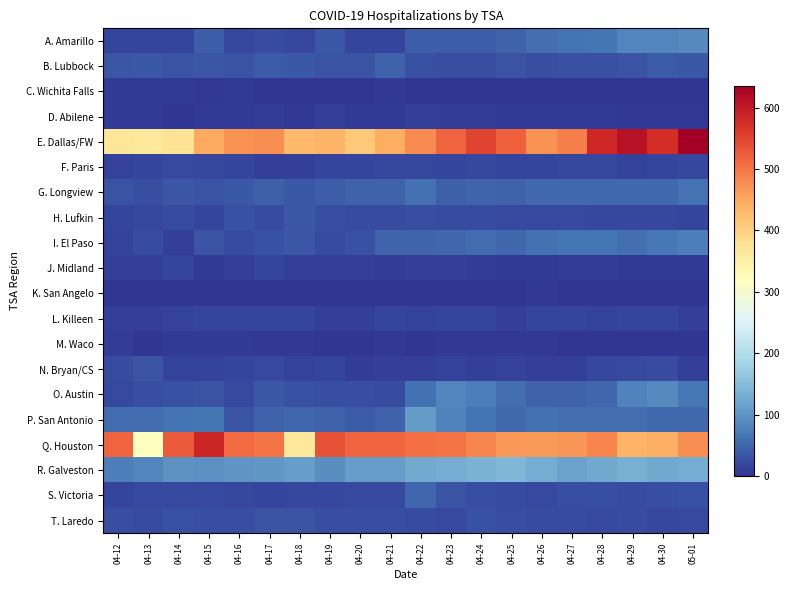

Reading left to right, what are all the values shown in this chart?

A. Amarillo: 04-12=17	04-13=17	04-14=17	04-15=40	04-16=18	04-17=24	04-18=18	04-19=35	04-20=17	04-21=17	04-22=41	04-23=41	04-24=40	04-25=46	04-26=59	04-27=64	04-28=67	04-29=82	04-30=84	05-01=87
B. Lubbock: 04-12=34	04-13=35	04-14=31	04-15=34	04-16=32	04-17=38	04-18=35	04-19=32	04-20=32	04-21=46	04-22=28	04-23=25	04-24=27	04-25=32	04-26=26	04-27=29	04-28=29	04-29=31	04-30=38	05-01=36
C. Wichita Falls: 04-12=5	04-13=5	04-14=6	04-15=4	04-16=5	04-17=0	04-18=0	04-19=0	04-20=2	04-21=4	04-22=1	04-23=1	04-24=1	04-25=1	04-26=1	04-27=0	04-28=0	04-29=0	04-30=0	05-01=0
D. Abilene: 04-12=6	04-13=7	04-14=2	04-15=6	04-16=5	04-17=8	04-18=3	04-19=10	04-20=6	04-21=7	04-22=11	04-23=9	04-24=9	04-25=6	04-26=6	04-27=7	04-28=6	04-29=4	04-30=4	05-01=4
E. Dallas/FW: 04-12=369	04-13=365	04-14=373	04-15=449	04-16=470	04-17=476	04-18=428	04-19=435	04-20=410	04-21=443	04-22=477	04-23=517	04-24=550	04-25=521	04-26=472	04-27=491	04-28=583	04-29=611	04-30=576	05-01=636
F. Paris: 04-12=14	04-13=16	04-14=21	04-15=18	04-16=15	04-17=12	04-18=12	04-19=17	04-20=16	04-21=19	04-22=19	04-23=17	04-24=19	04-25=17	04-26=17	04-27=19	04-28=18	04-29=14	04-30=16	05-01=18
G. Longview: 04-12=32	04-13=26	04-14=33	04-15=32	04-16=36	04-17=43	04-18=36	04-19=42	04-20=45	04-21=47	04-22=60	04-23=43	04-24=48	04-25=47	04-26=54	04-27=53	04-28=54	04-29=53	04-30=53	05-01=63
H. Lufkin: 04-12=15	04-13=18	04-14=23	04-15=15	04-16=28	04-17=24	04-18=37	04-19=27	04-20=24	04-21=24	04-22=25	04-23=23	04-24=23	04-25=20	04-26=21	04-27=22	04-28=18	04-29=19	04-30=18	05-01=16
I. El Paso: 04-12=14	04-13=23	04-14=12	04-15=30	04-16=24	04-17=28	04-18=33	04-19=24	04-20=29	04-21=49	04-22=49	04-23=52	04-24=56	04-25=52	04-26=60	04-27=67	04-28=65	04-29=58	04-30=68	05-01=77
J. Midland: 04-12=10	04-13=11	04-14=17	04-15=7	04-16=10	04-17=15	04-18=12	04-19=10	04-20=10	04-21=8	04-22=11	04-23=10	04-24=8	04-25=7	04-26=6	04-27=8	04-28=8	04-29=6	04-30=7	05-01=7
K. San Angelo: 04-12=0	04-13=0	04-14=0	04-15=0	04-16=0	04-17=0	04-18=0	04-19=0	04-20=0	04-21=0	04-22=0	04-23=0	04-24=0	04-25=0	04-26=4	04-27=2	04-28=0	04-29=0	04-30=0	05-01=0
L. Killeen: 04-12=11	04-13=12	04-14=13	04-15=16	04-16=16	04-17=15	04-18=15	04-19=12	04-20=11	04-21=15	04-22=13	04-23=15	04-24=16	04-25=12	04-26=16	04-27=16	04-28=14	04-29=16	04-30=15	05-01=12
M. Waco: 04-12=9	04-13=2	04-14=5	04-15=5	04-16=6	04-17=4	04-18=4	04-19=1	04-20=1	04-21=3	04-22=2	04-23=3	04-24=3	04-25=3	04-26=3	04-27=2	04-28=2	04-29=1	04-30=1	05-01=2
N. Bryan/CS: 04-12=24	04-13=31	04-14=13	04-15=13	04-16=16	04-17=21	04-18=13	04-19=17	04-20=9	04-21=12	04-22=12	04-23=13	04-24=12	04-25=14	04-26=11	04-27=12	04-28=18	04-29=21	04-30=23	05-01=11
O. Austin: 04-12=22	04-13=26	04-14=28	04-15=30	04-16=22	04-17=36	04-18=29	04-19=25	04-20=27	04-21=23	04-22=62	04-23=83	04-24=76	04-25=59	04-26=47	04-27=46	04-28=51	04-29=81	04-30=88	05-01=68
P. San Antonio: 04-12=57	04-13=57	04-14=64	04-15=65	04-16=30	04-17=47	04-18=52	04-19=46	04-20=38	04-21=45	04-22=109	04-23=80	04-24=63	04-25=53	04-26=60	04-27=59	04-28=59	04-29=58	04-30=53	05-01=54
Q. Houston: 04-12=516	04-13=319	04-14=527	04-15=584	04-16=511	04-17=500	04-18=363	04-19=535	04-20=516	04-21=516	04-22=505	04-23=501	04-24=483	04-25=465	04-26=464	04-27=468	04-28=485	04-29=436	04-30=442	05-01=475
R. Galveston: 04-12=76	04-13=84	04-14=97	04-15=96	04-16=101	04-17=104	04-18=111	04-19=94	04-20=110	04-21=110	04-22=125	04-23=128	04-24=136	04-25=142	04-26=127	04-27=115	04-28=124	04-29=132	04-30=124	05-01=129
S. Victoria: 04-12=16	04-13=21	04-14=22	04-15=21	04-16=19	04-17=17	04-18=19	04-19=19	04-20=21	04-21=22	04-22=50	04-23=30	04-24=26	04-25=23	04-26=22	04-27=26	04-28=25	04-29=24	04-30=25	05-01=29
T. Laredo: 04-12=25	04-13=24	04-14=28	04-15=26	04-16=27	04-17=31	04-18=31	04-19=25	04-20=27	04-21=27	04-22=23	04-23=20	04-24=28	04-25=25	04-26=24	04-27=23	04-28=20	04-29=23	04-30=18	05-01=20